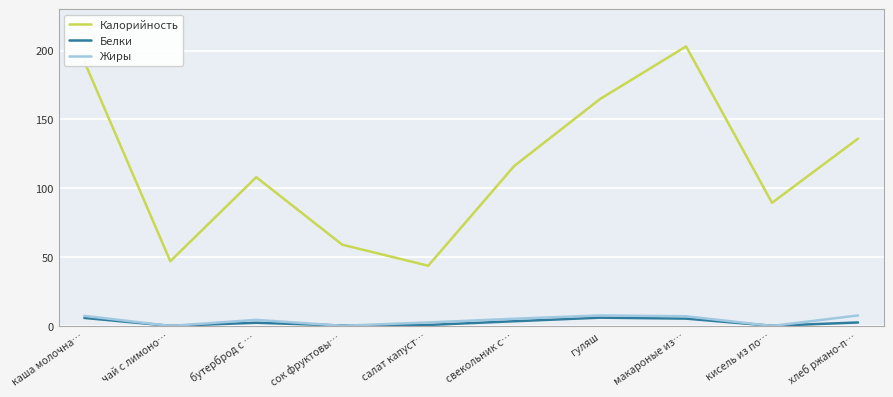

The value of Жиры at свекольник с… is 5.2. True or false?

True